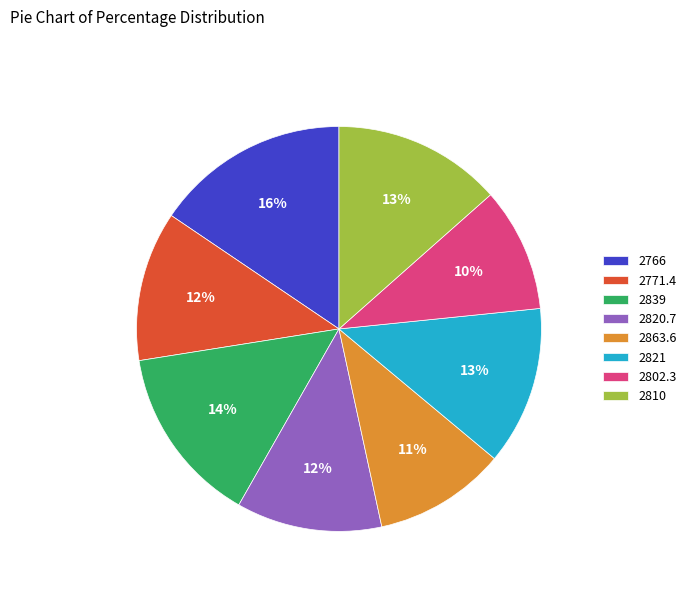

Combined, do 2766 and 2863.6 account for over 50%?

No